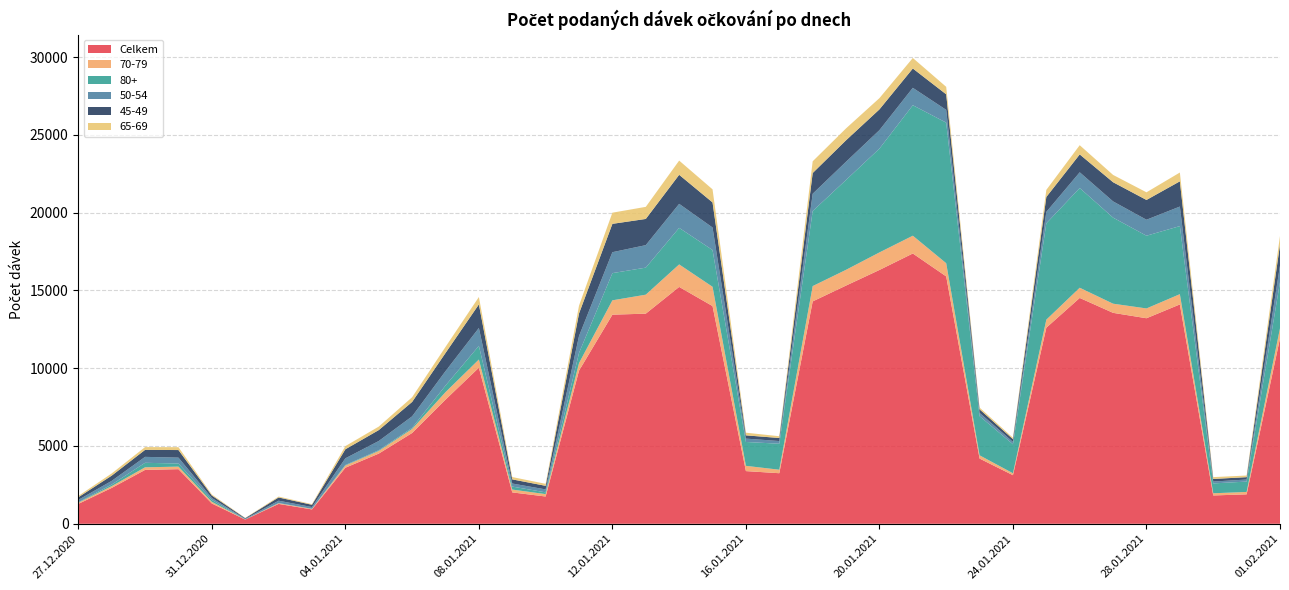

Reading left to right, extract all data points from this chart.

Celkem: 1278	2305	3463	3510	1304	270	1277	923	3603	4510	5835	7978	10032	2017	1753	9842	13440	13505	15224	13993	3386	3250	14293	15311	16313	17372	15899	4192	3123	12603	14515	13557	13210	14098	1821	1892	11919
70-79: 79	115	167	164	108	9	42	36	141	171	258	482	526	182	154	486	922	1220	1446	1240	338	225	984	1013	1128	1143	848	209	125	516	656	588	630	660	140	154	647
80+: 27	103	290	198	122	4	14	5	35	44	72	424	878	193	114	653	1748	1738	2349	2362	1534	1670	4823	5776	6672	8386	9035	2516	1862	6192	6408	5531	4674	4375	634	667	2970
50-54: 151	235	381	380	123	34	151	112	429	595	741	926	1148	197	188	1088	1345	1446	1543	1448	216	173	1111	1170	1187	1119	820	211	152	735	1011	1043	1027	1255	120	132	1062
45-49: 170	336	449	487	159	44	207	144	580	701	925	1166	1515	265	230	1448	1822	1683	1867	1611	210	195	1332	1379	1334	1241	1000	229	178	959	1150	1232	1272	1621	166	151	1337
65-69: 83	142	179	184	66	14	58	42	204	225	303	391	477	150	129	505	718	777	914	841	170	114	754	765	723	677	481	111	89	456	592	470	491	567	118	106	563